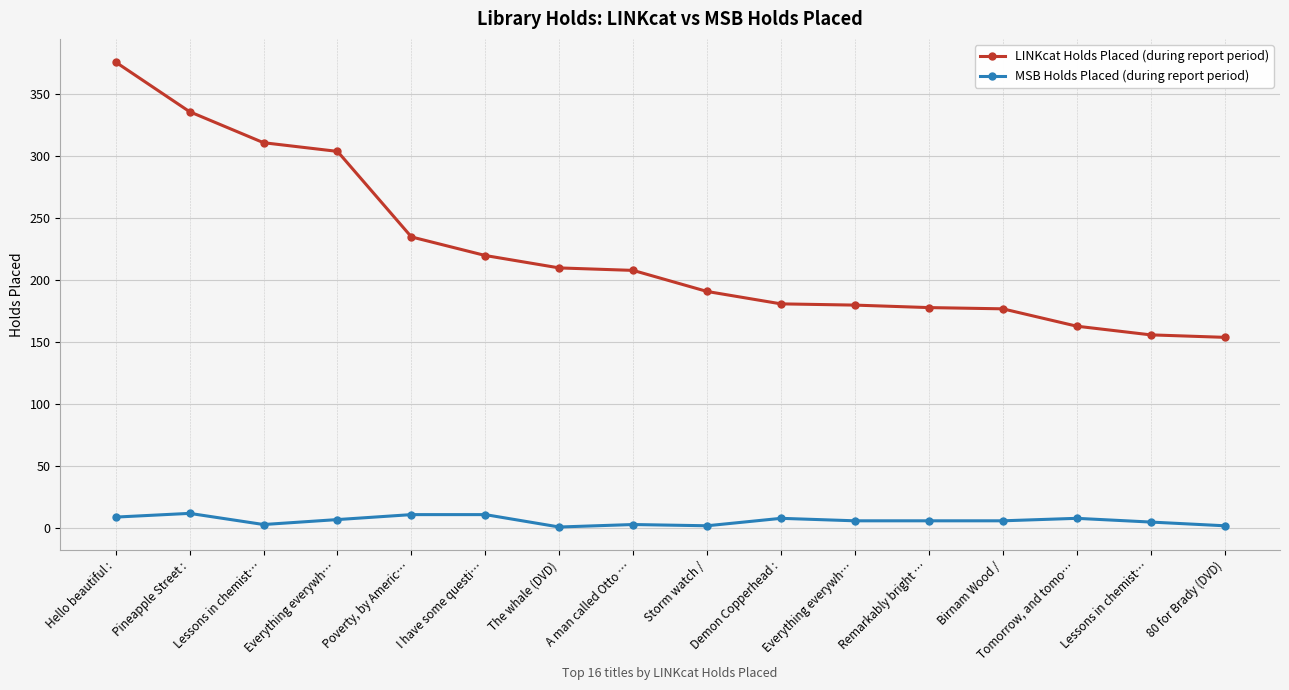

Reading right to left, list all the values displayed in this chart.

LINKcat Holds Placed (during report period): 154	156	163	177	178	180	181	191	208	210	220	235	304	311	336	376
MSB Holds Placed (during report period): 2	5	8	6	6	6	8	2	3	1	11	11	7	3	12	9